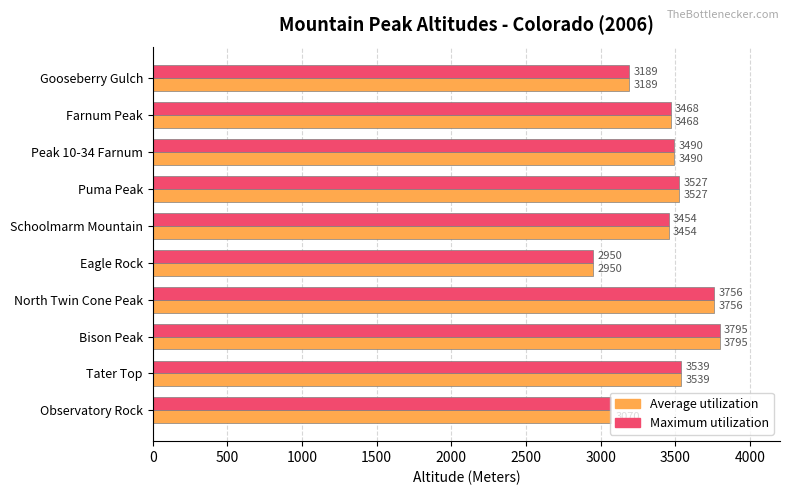

True or false: Maximum utilization has a value of 3454 at Schoolmarm Mountain.

True